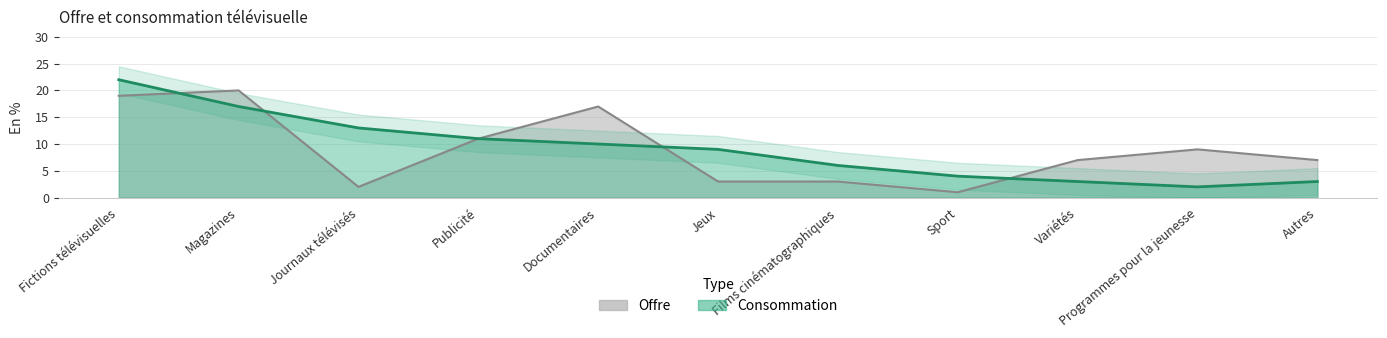

Which has a higher value, Fictions télévisuelles or Films cinématographiques?

Fictions télévisuelles